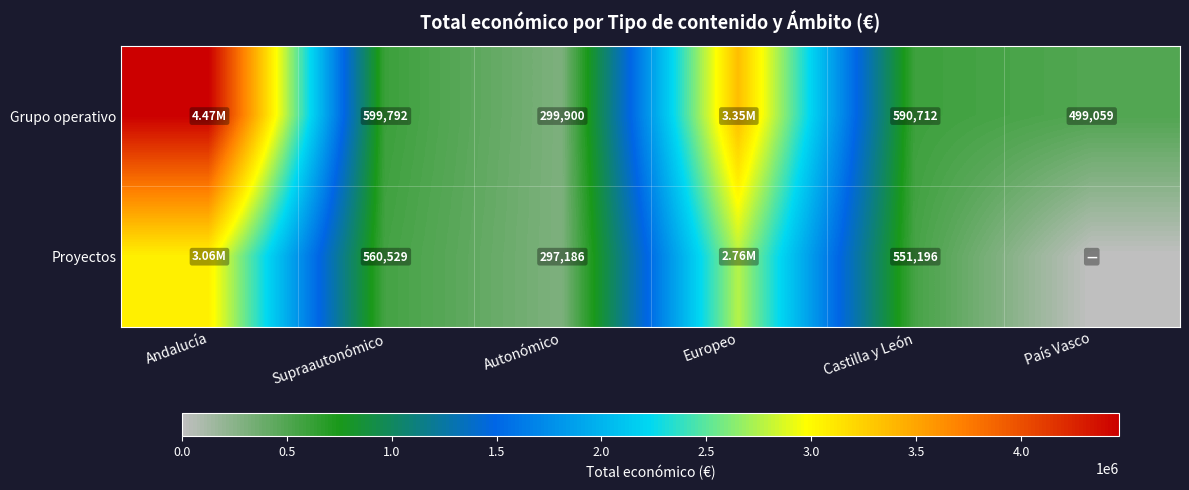

True or false: Proyectos has a value of 551196 at Castilla y León.

True